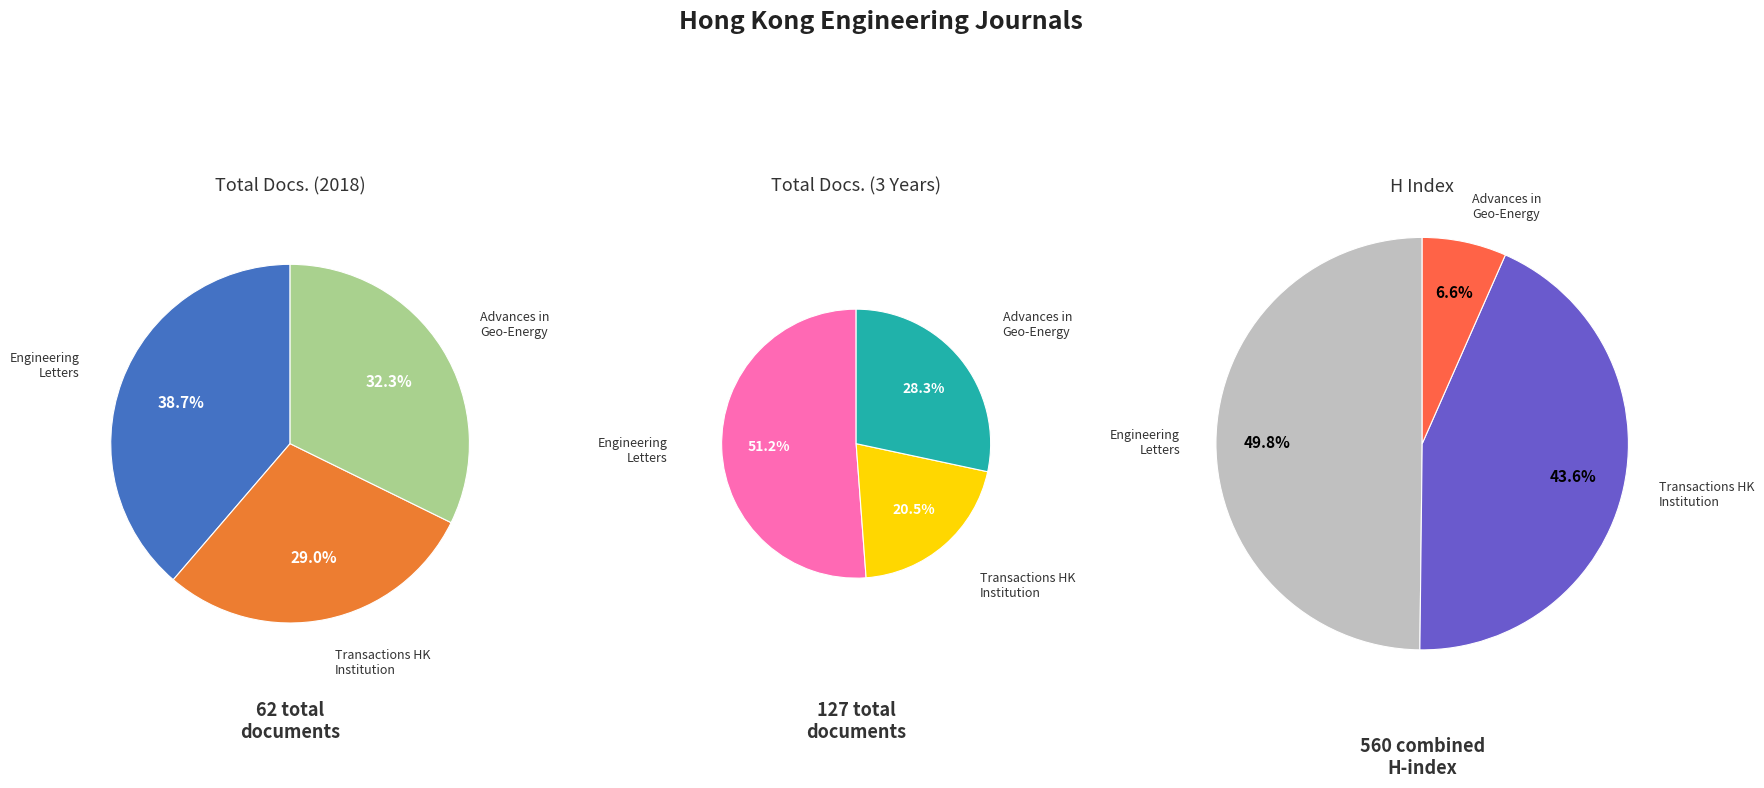

What is the largest slice in the pie chart?

Engineering Letters